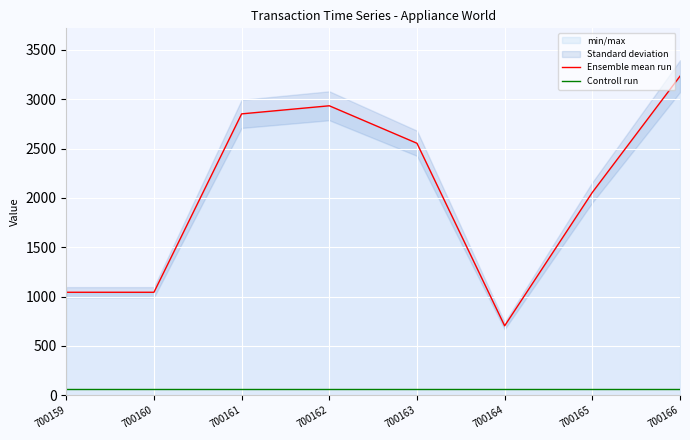

What is the value of the Controll run point at the 4th from the left?

58.7